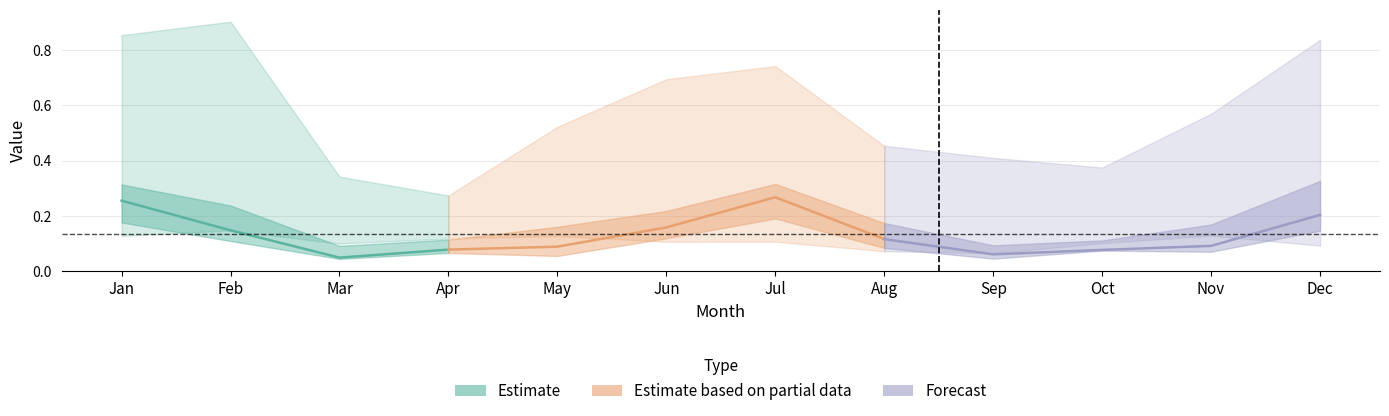

What is the average value of the pct95 series?

0.6